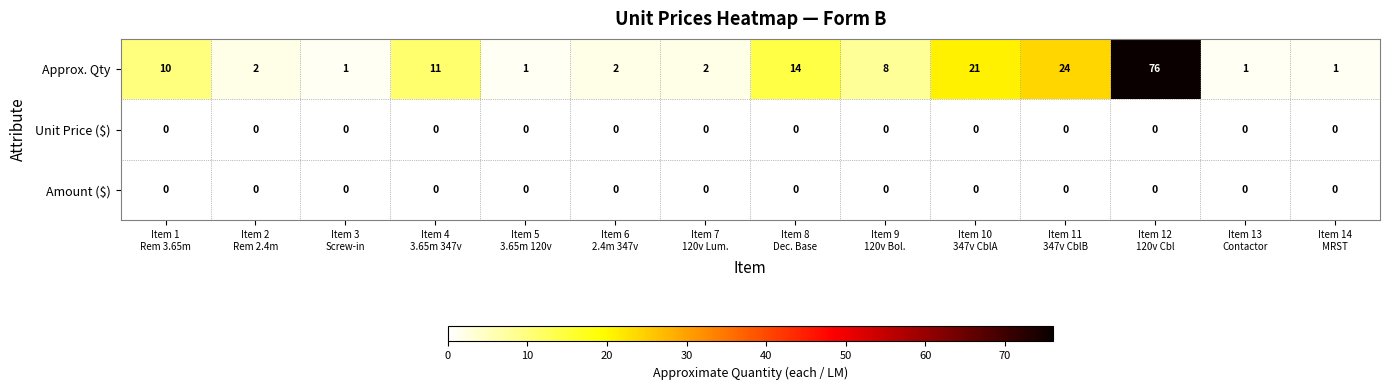

Which series has the largest range (max minus min)?

Approx. Qty